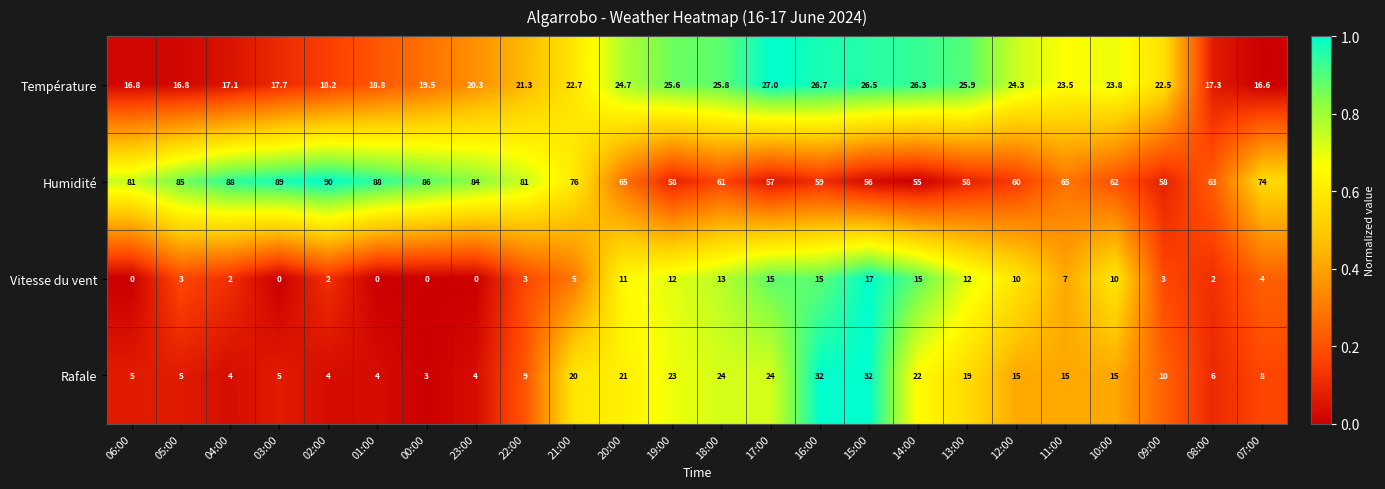

At which category is the sum across all series the highest?

16:00